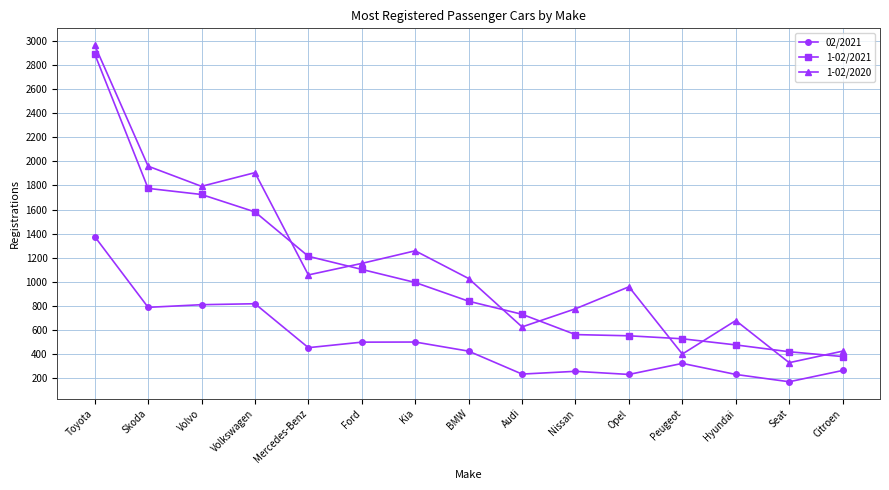

True or false: 02/2021 and 1-02/2020 cross at least once.

False